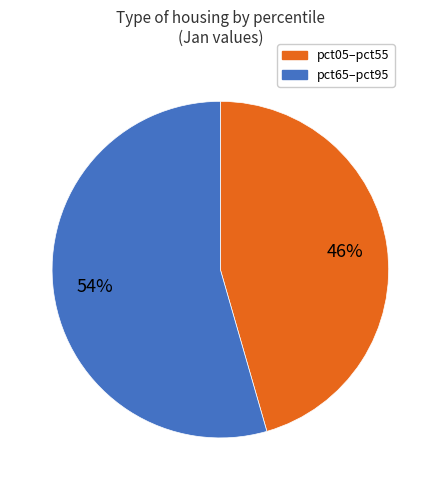

To the nearest percent, what is the average slice percentage?

50%